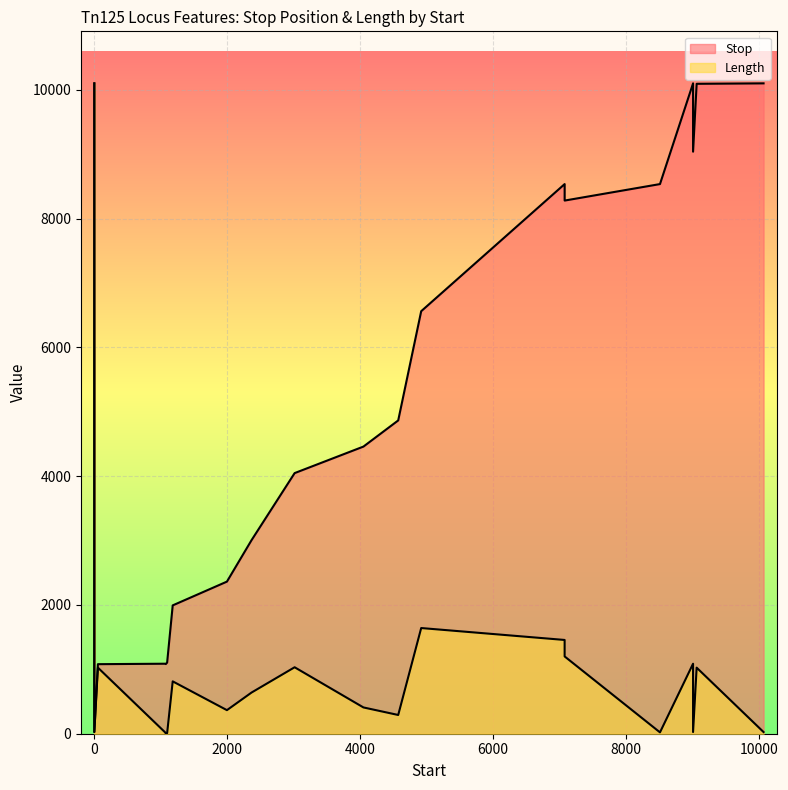

What is the difference between the highest and lowest values at 1181?

1180